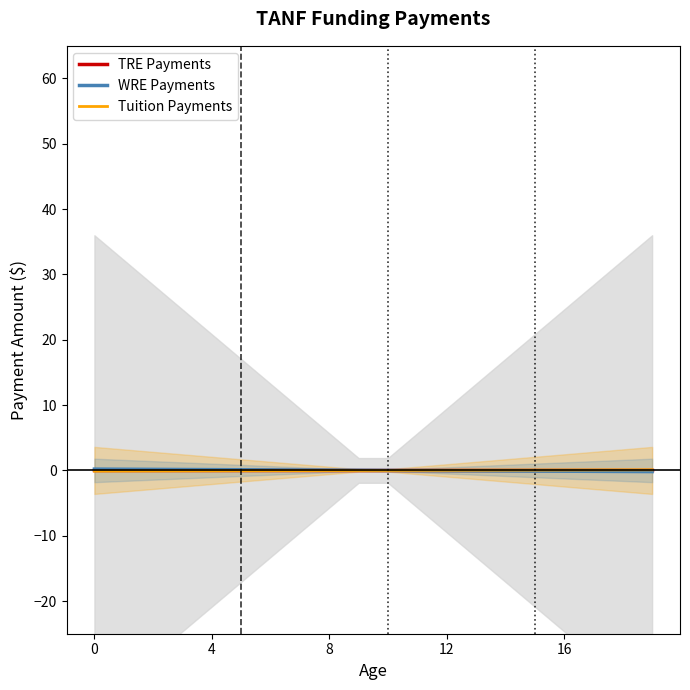

True or false: Tuition Payments and WRE Payments cross at least once.

False